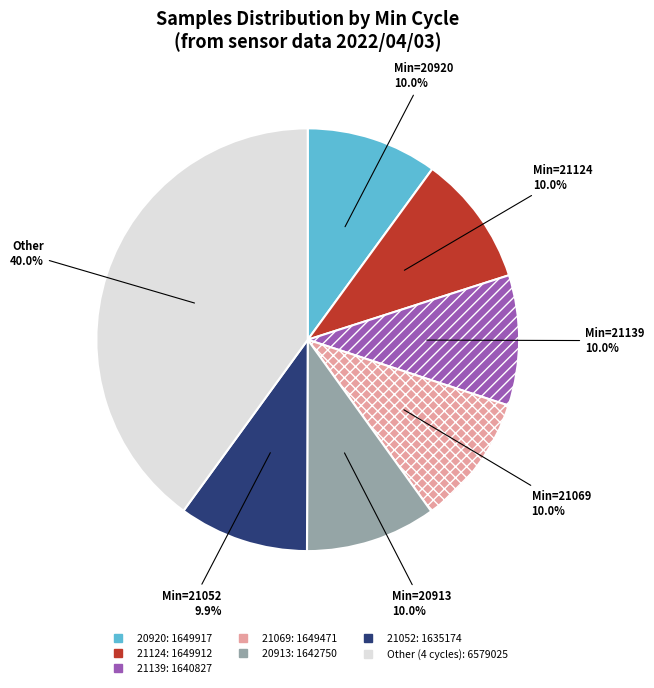

How many slices are in this pie chart?

7